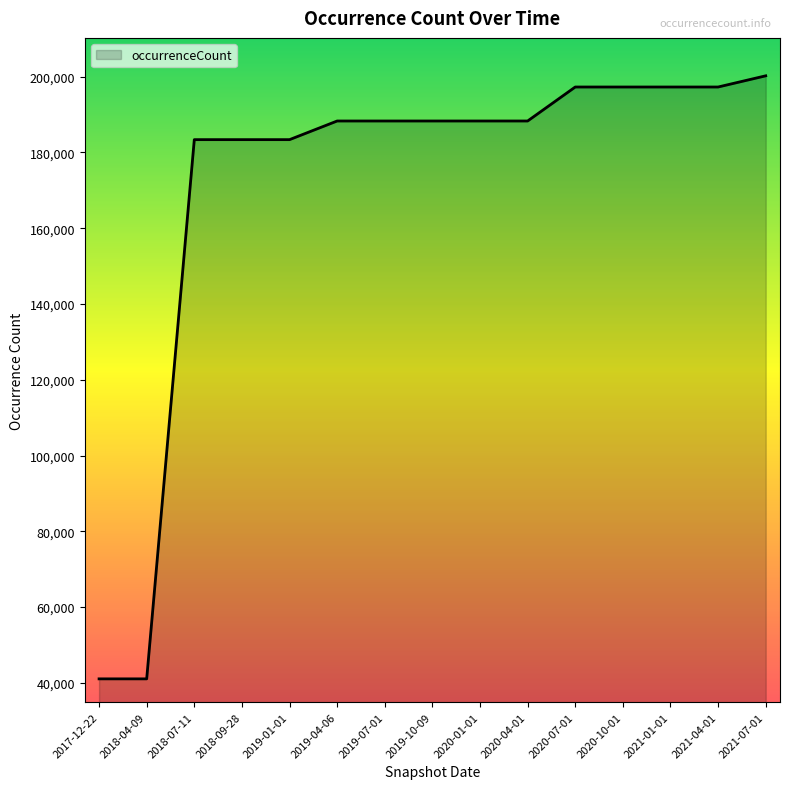

The value at 2020-04-01 is 188316. True or false?

True